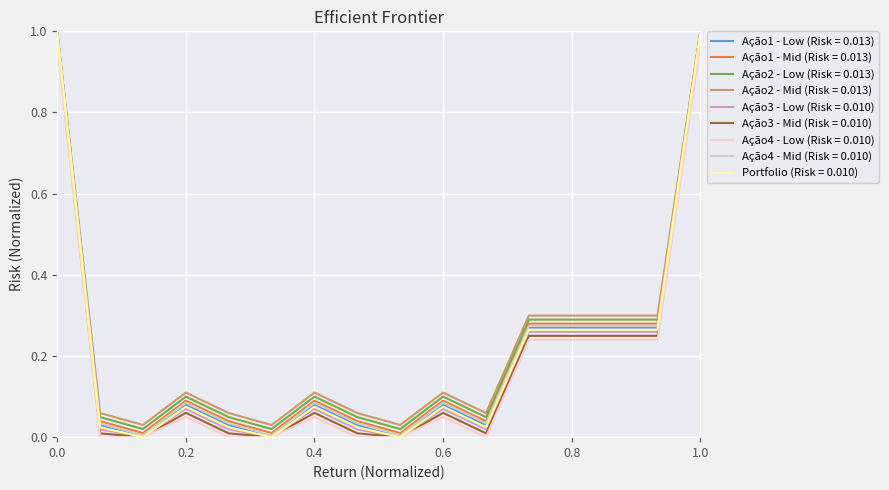

Which series has the widest spread of values?

Ação1 - Low (Risk = 0.013)